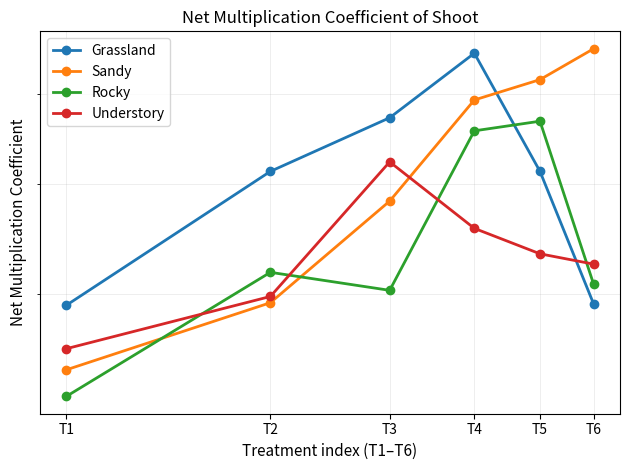

Reading right to left, what are all the values shown in this chart?

Grassland: T6=3.9	T5=5.1	T4=6.5	T3=5.7	T2=5.1	T1=3.9
Sandy: T6=6.6	T5=6.2	T4=5.9	T3=4.8	T2=3.9	T1=3.4
Rocky: T6=4.1	T5=5.7	T4=5.6	T3=4.0	T2=4.2	T1=3.2
Understory: T6=4.2	T5=4.3	T4=4.6	T3=5.2	T2=4.0	T1=3.6